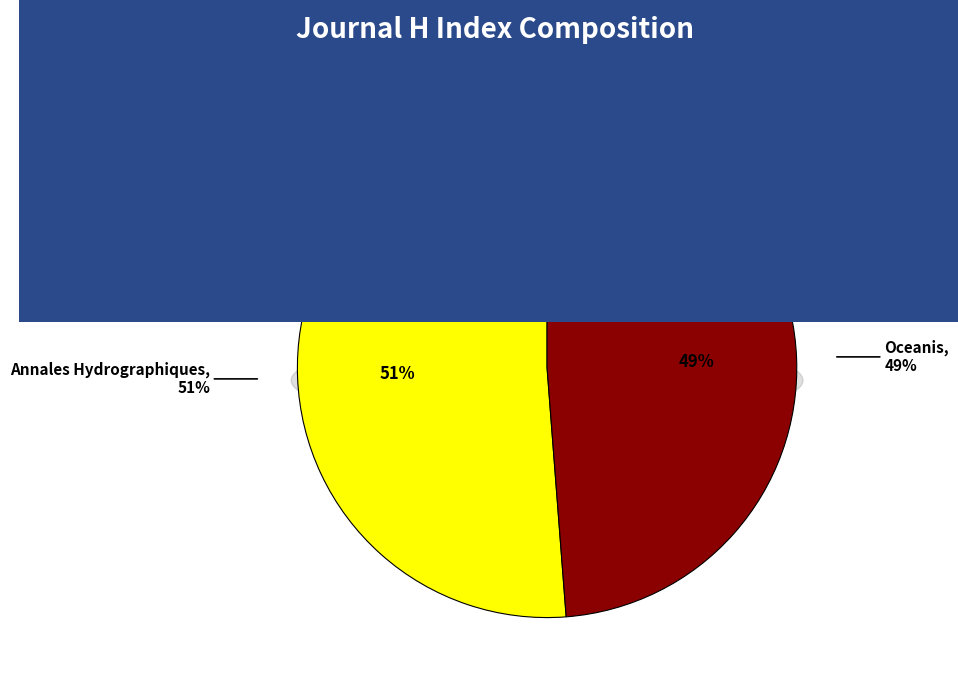

To the nearest percent, what percentage of the pie is Annales Hydrographiques?

51%